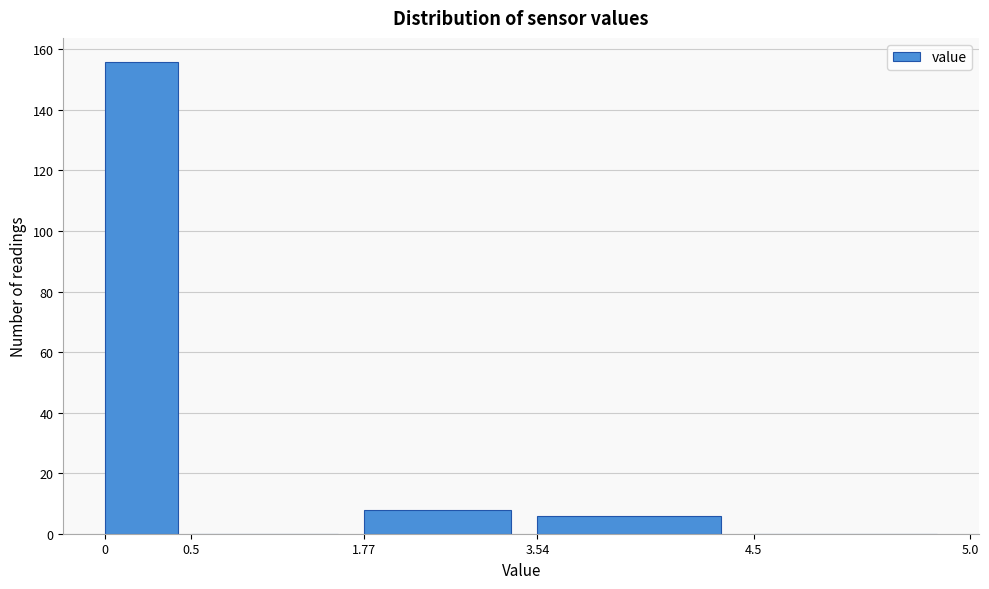

Reading left to right, list all the values displayed in this chart.

0=156	0.5=0	1.77=8	3.54=6	4.5=0